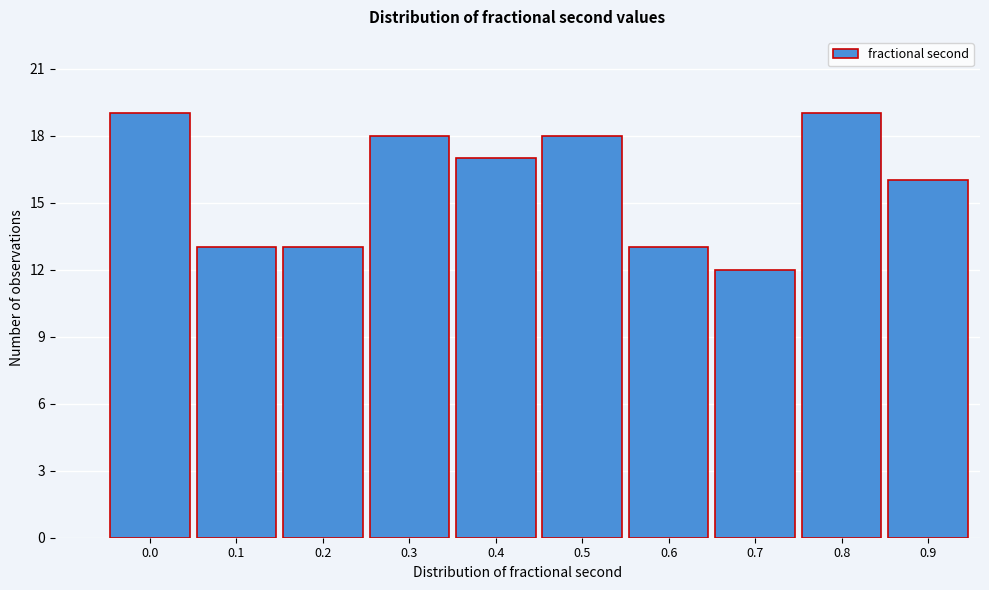

Reading left to right, extract all data points from this chart.

0.0=19	0.1=13	0.2=13	0.3=18	0.4=17	0.5=18	0.6=13	0.7=12	0.8=19	0.9=16